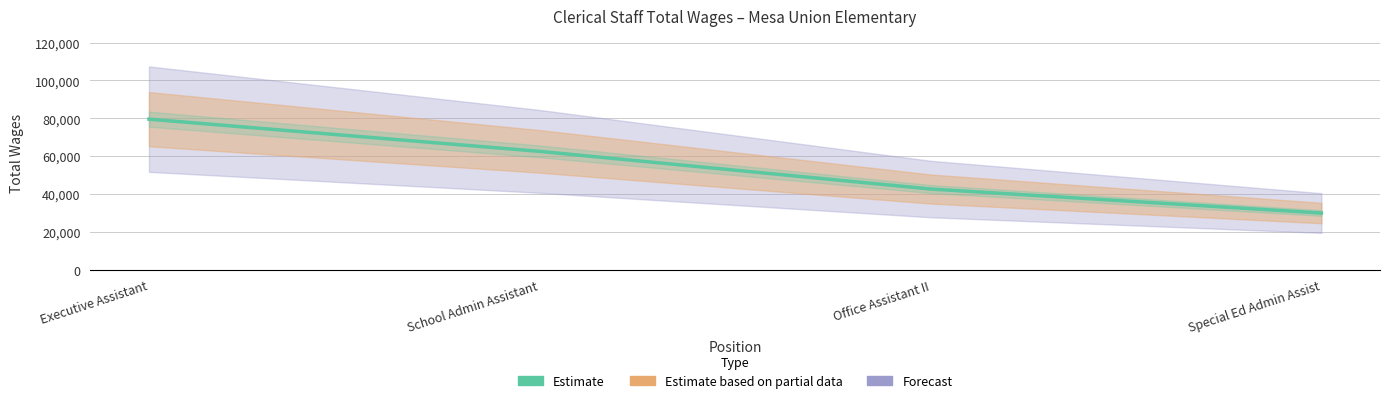

Reading left to right, transcribe all the data shown in this chart.

Executive Assistant=79570	School Admin Assistant=62536	Office Assistant II=42643	Special Ed Admin Assist=29955